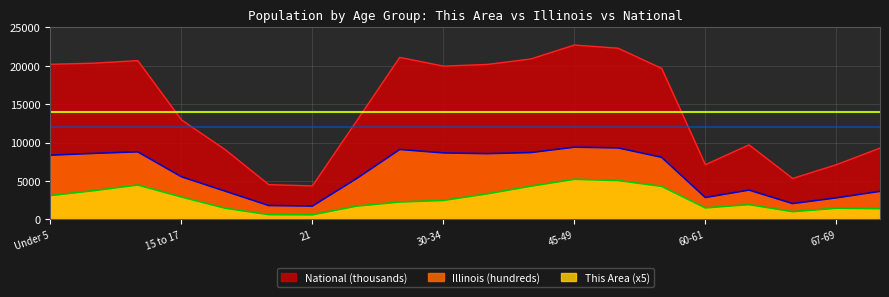

True or false: Illinois and This Area intersect in this chart.

False